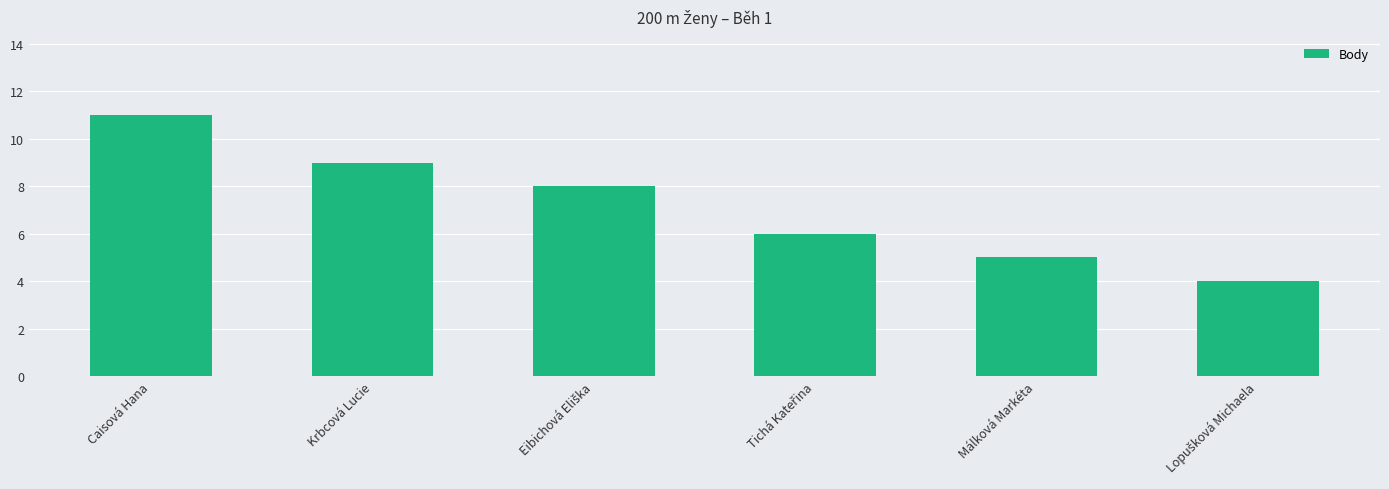

How many categories are shown in the chart?

6